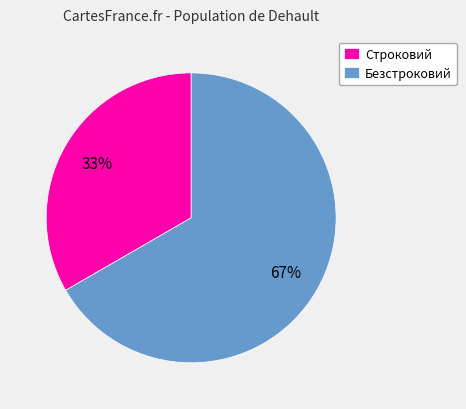

Between Строковий and Безстроковий, which is larger?

Безстроковий